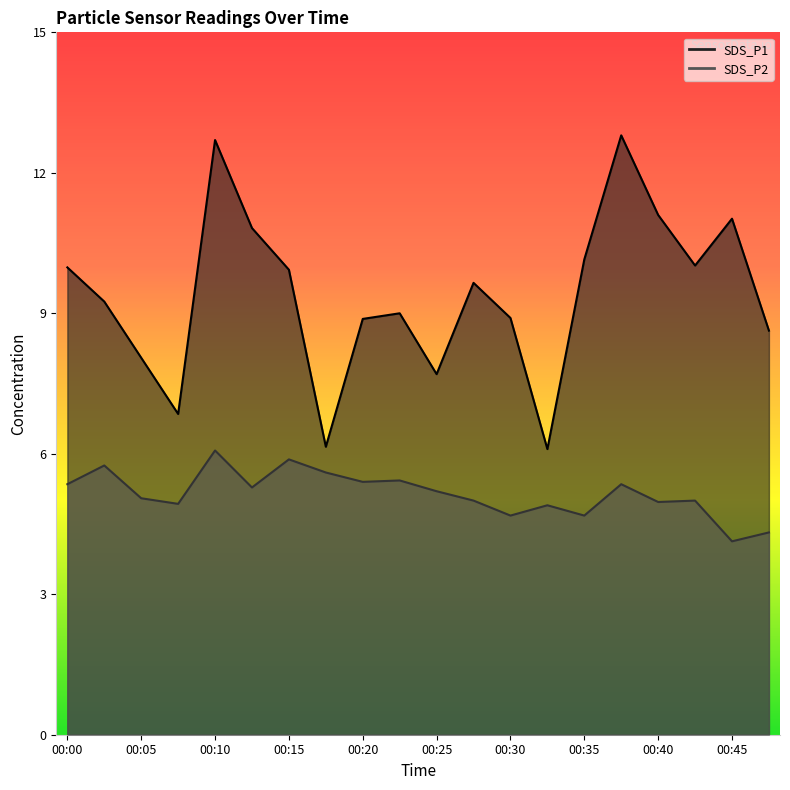

Which has a higher value, 00:47 or 00:30?

00:30